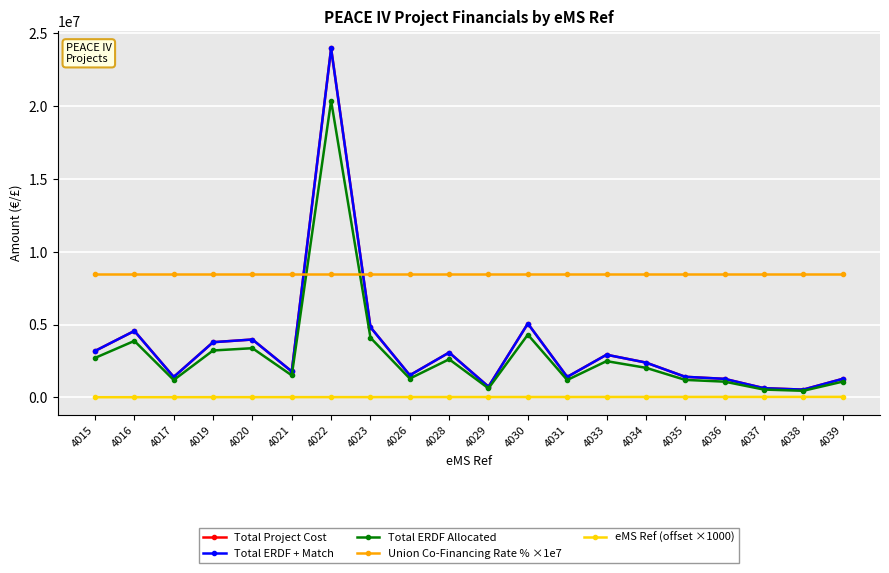

Does the chart display data point markers on the line(s)?

Yes